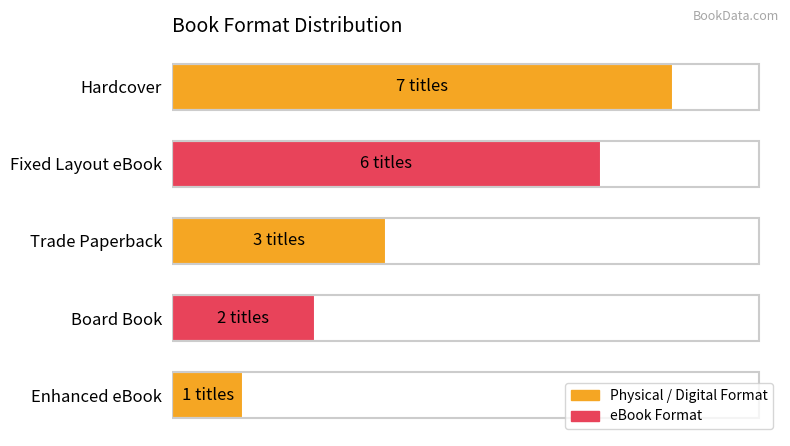

What is the average value?

4